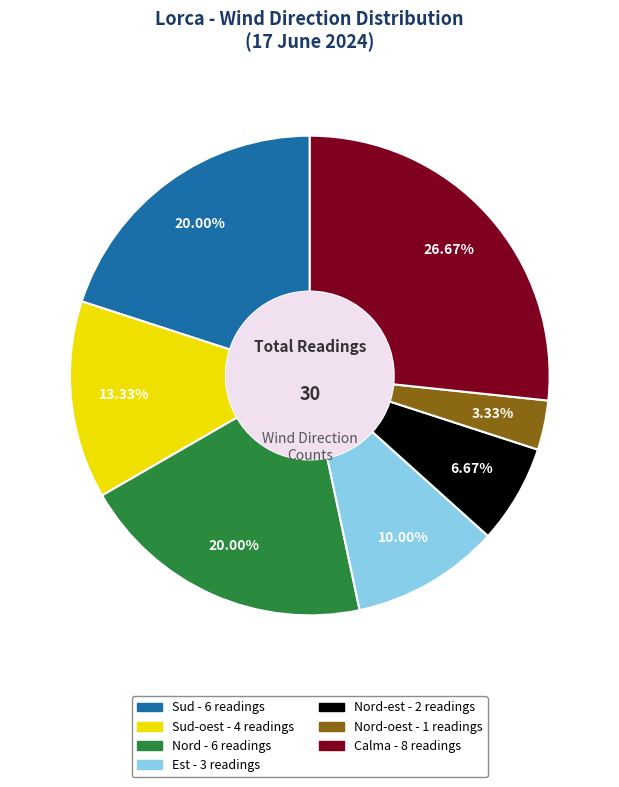

How many segments does this pie chart have?

7